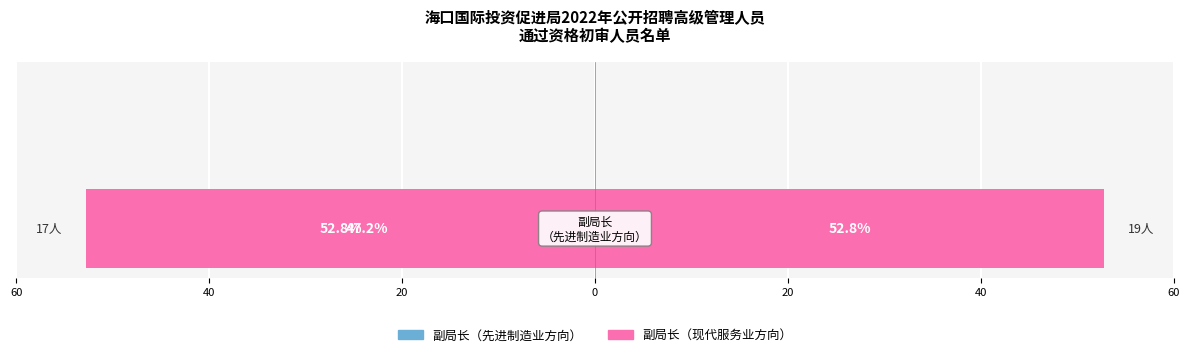

Where is the data nearest to the value 18?

副局长（先进制造业方向）